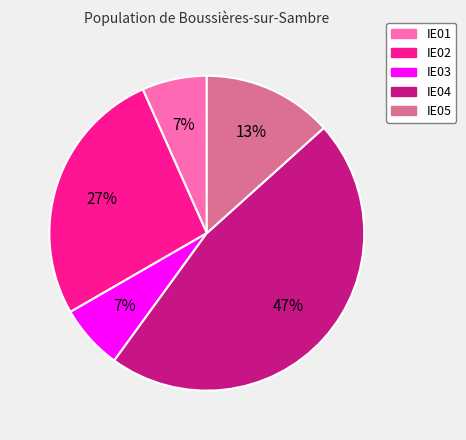

To the nearest percent, what percentage of the pie is IE02?

27%